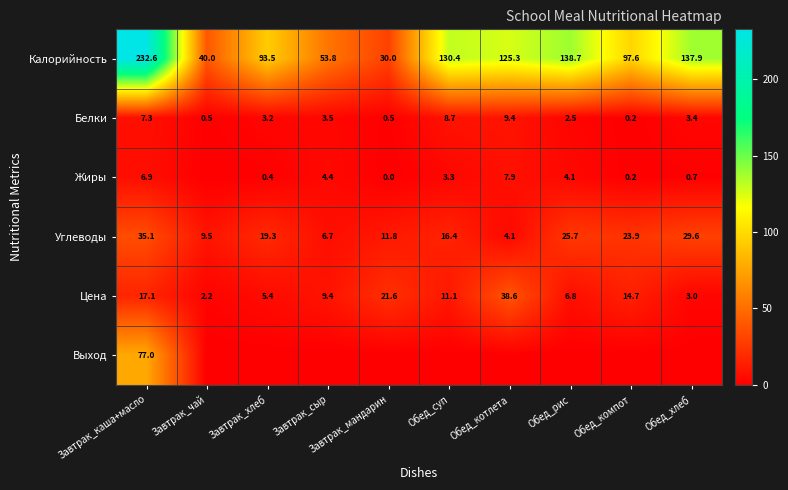

At how many categories does at least one series exceed 125?

5